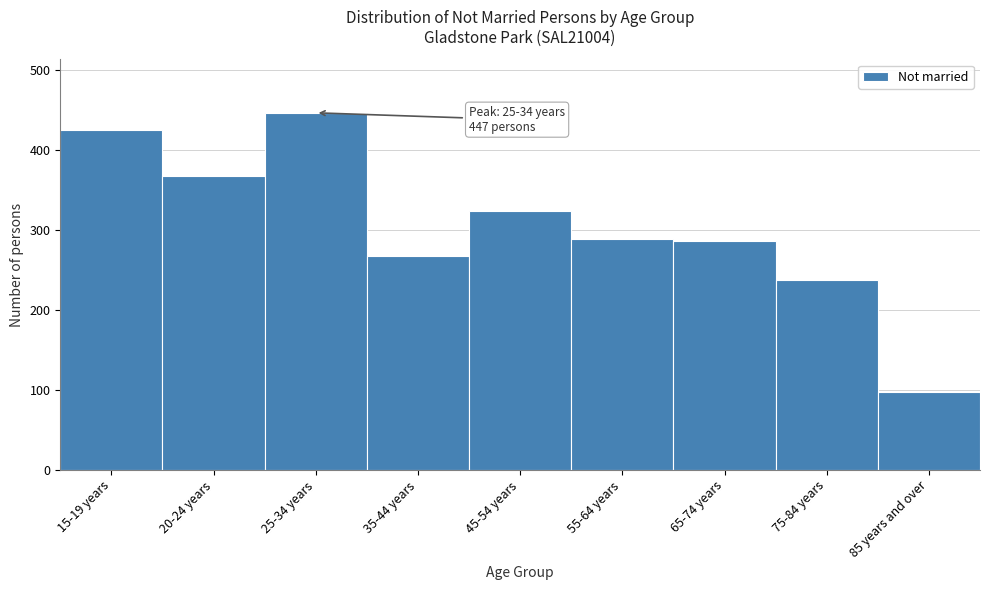

Which has a higher value, 20-24 years or 65-74 years?

20-24 years